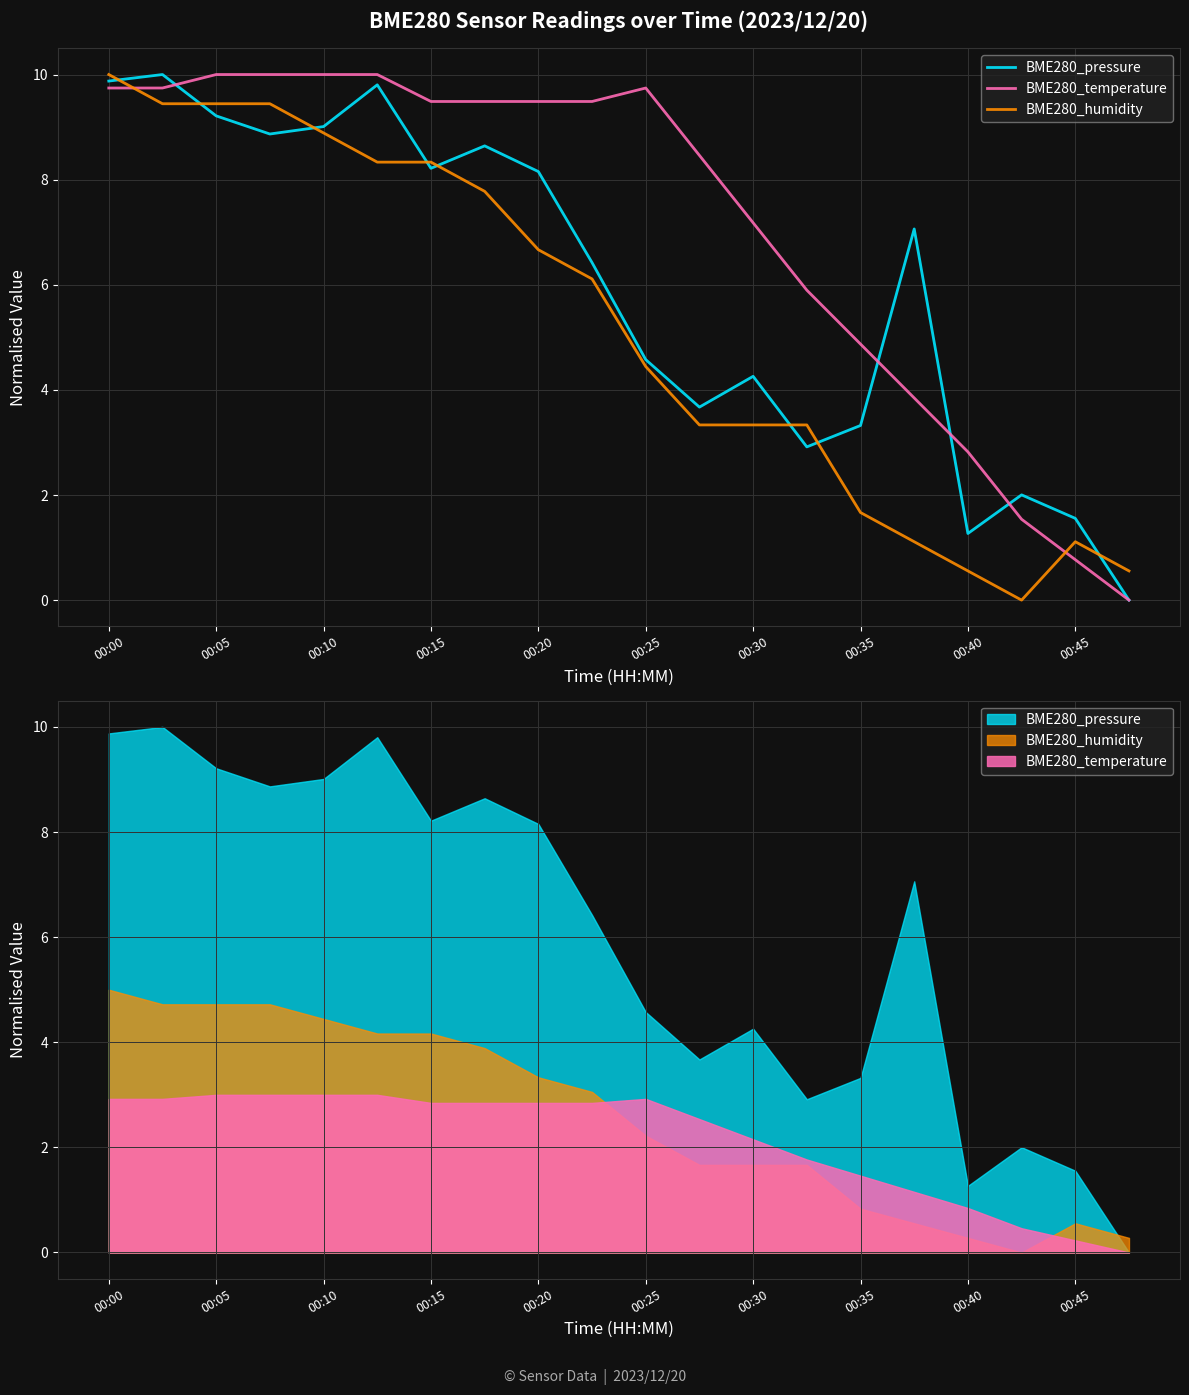

Where does the BME280_temperature series first go above 9?

00:00